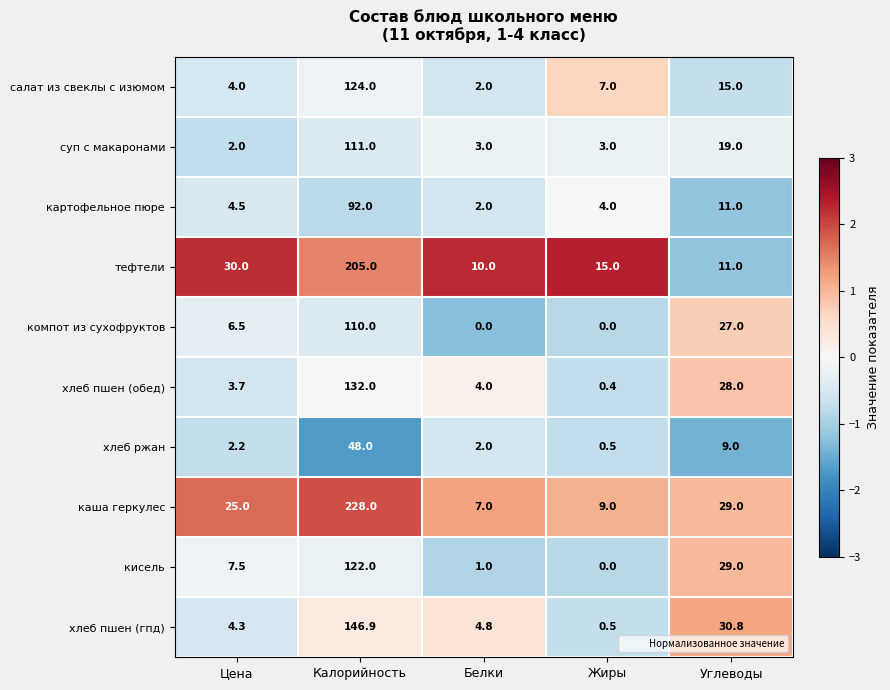

Is it true that хлеб пшен (гпд) equals 30.8 at Углеводы?

True